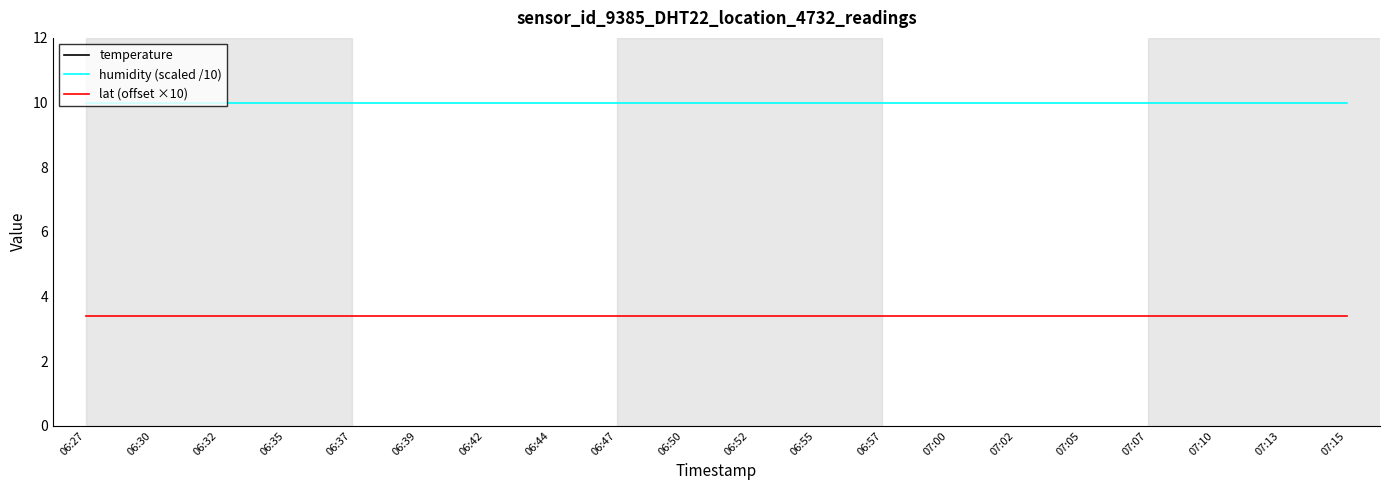

Is it true that humidity (scaled /10) equals 10.0 at 06:55?

True